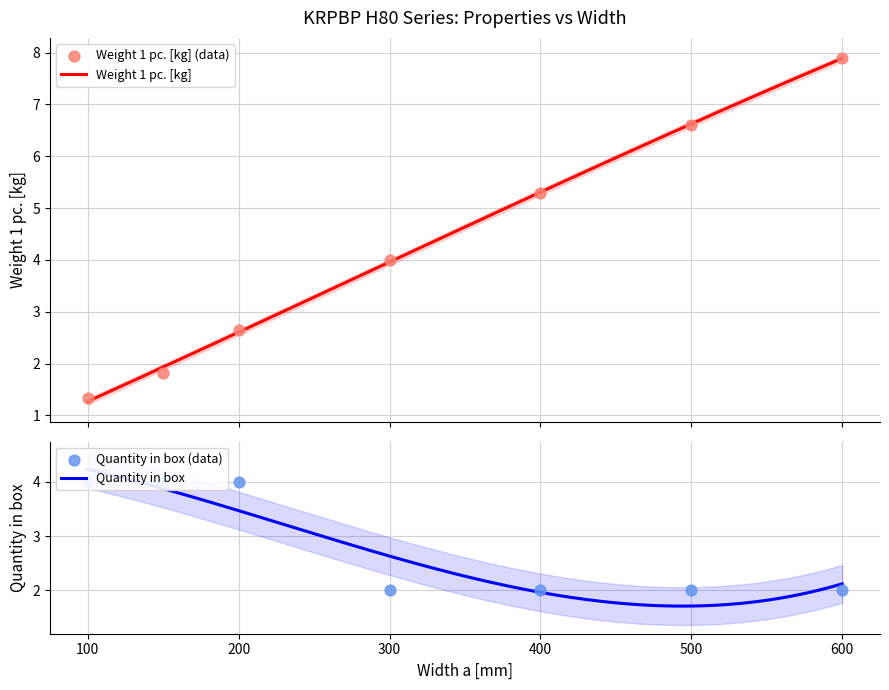

Which series reaches the maximum Y coordinate?

Weight 1 pc. [kg]